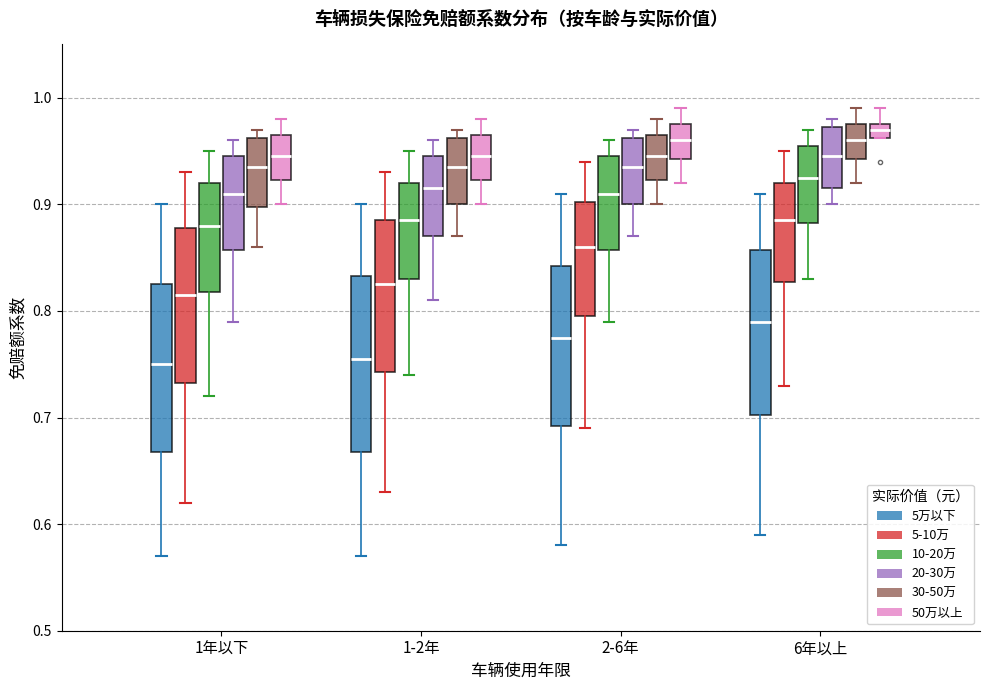

Where does the median line of the box for 1-2年 (10-20万) sit on the y-axis? The values are not printed on the chart, so give them approximately, as read against the axis.

0.89